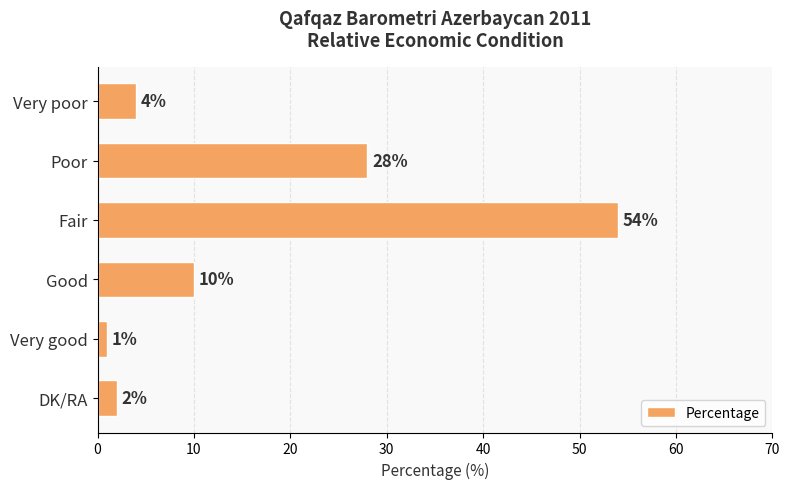

What is the difference between the second highest and second lowest values?

26